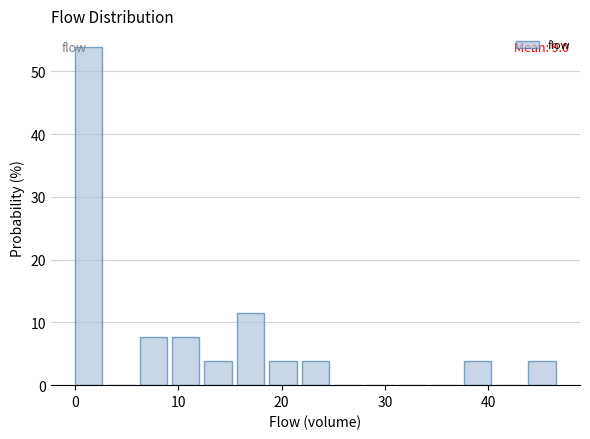

Read against the x-axis, roughly where is the centre of the tallest bar?

1